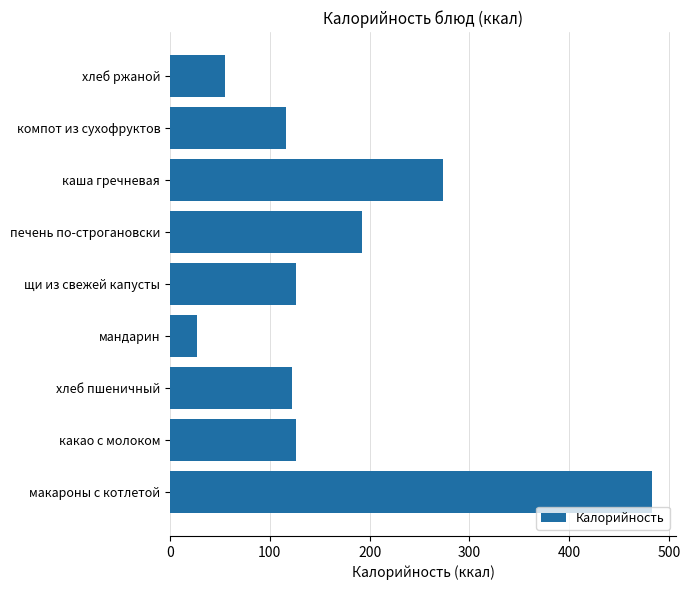

Reading top to bottom, list all the values displayed in this chart.

55	116	274	192	126	27	122	126	483